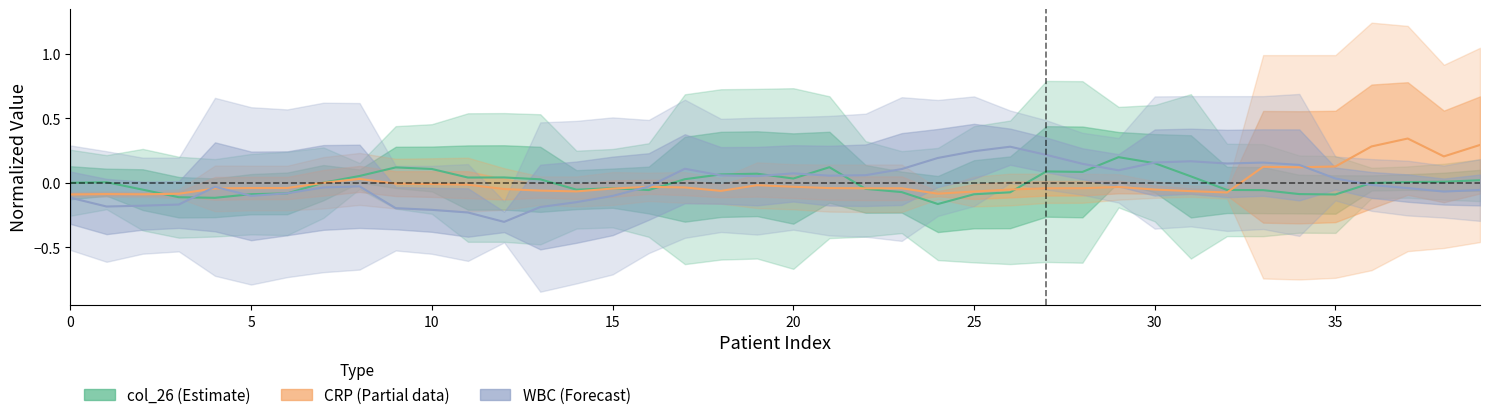

What is the greatest value displayed?

0.3